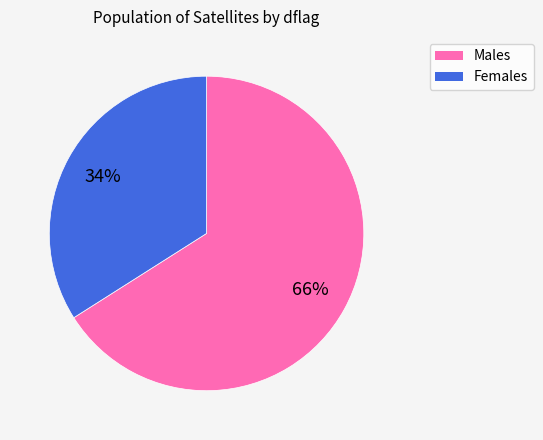

Is there a majority slice in this chart?

Yes